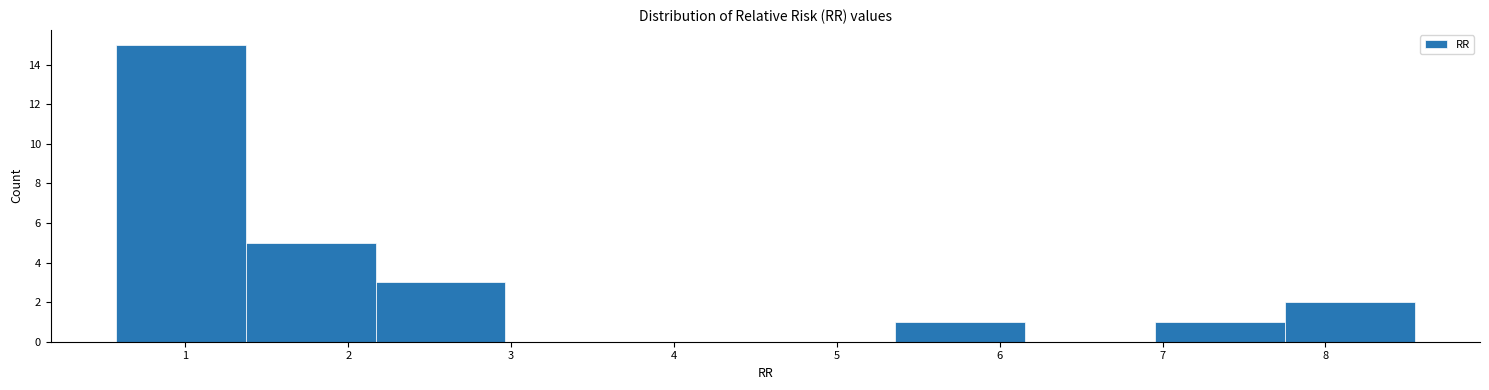

Reading left to right, transcribe this chart: for each bar, give the range it covers on the x-axis and its height. Neither the bar edges nor the heights are printed on the chart, so give them approximately, as read against the axes.

0.6 to 1.4: 15
1.4 to 2.2: 5
2.2 to 3.0: 3
3.0 to 3.8: 0
3.8 to 4.6: 0
4.6 to 5.4: 0
5.4 to 6.2: 1
6.2 to 7.0: 0
7.0 to 7.8: 1
7.8 to 8.6: 2